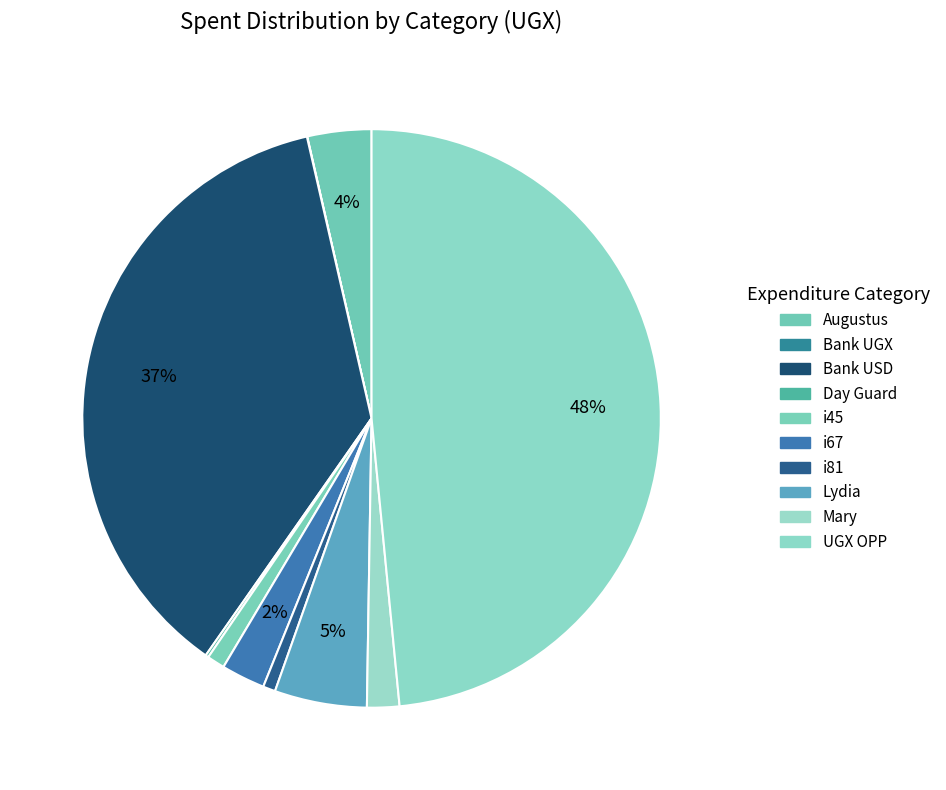

To the nearest percent, what is the combined percentage of Lydia and Bank USD?

42%